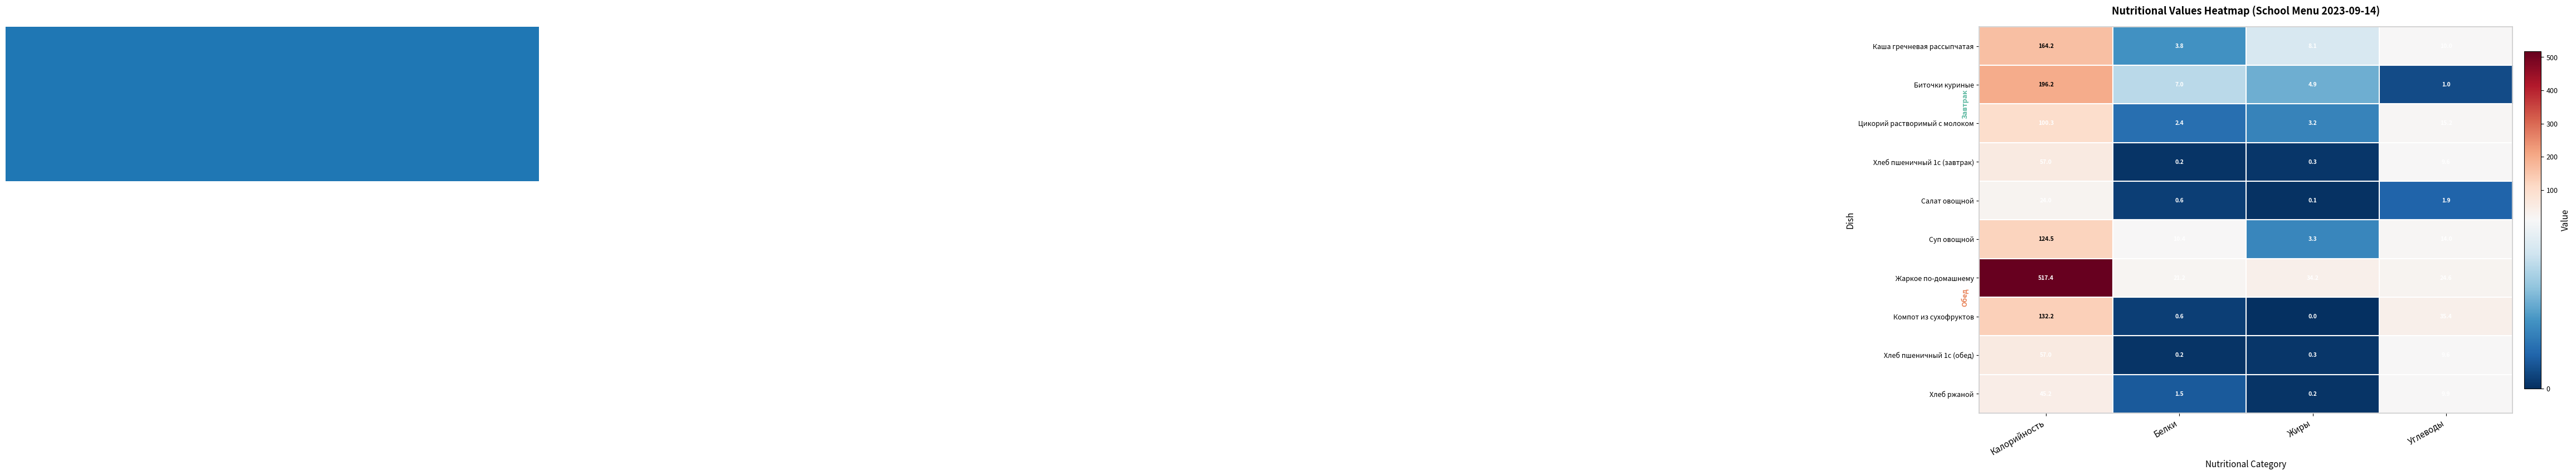

What is the average value of the Каша гречневая рассыпчатая series?

46.5